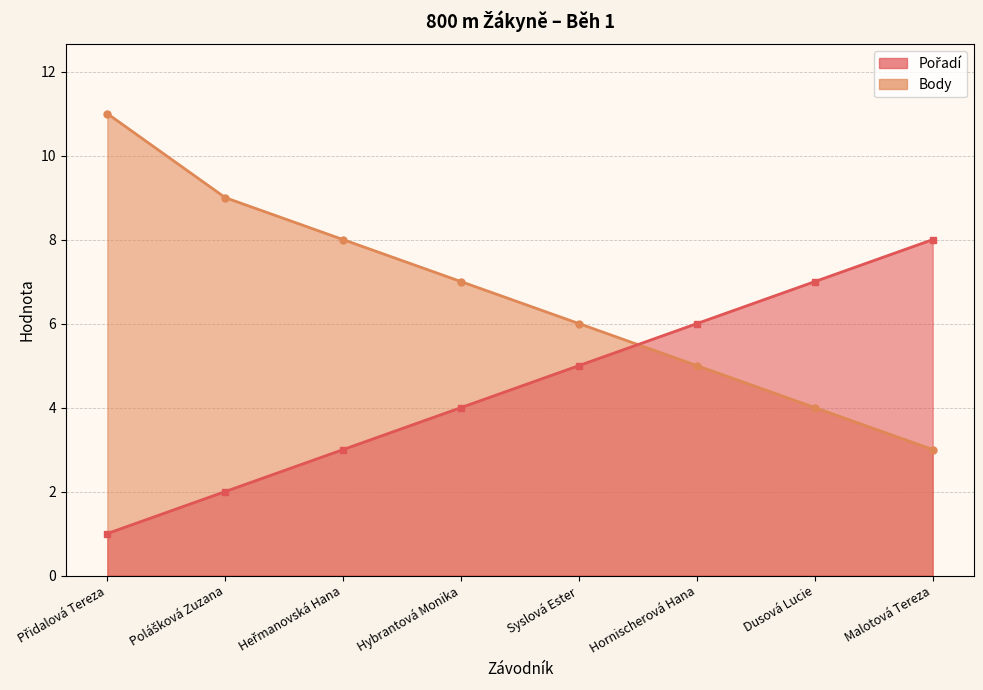

What is the spread (max minus min) of values at Malotová Tereza?

5